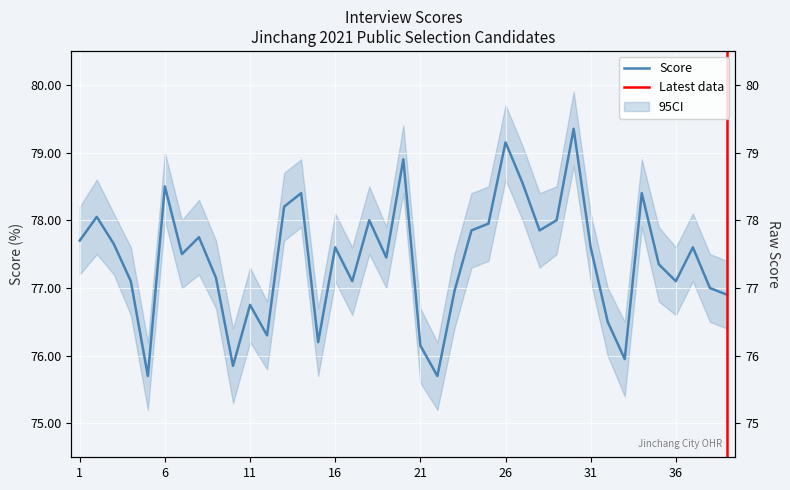

What is the change in value from 3 to 7?

-0.2